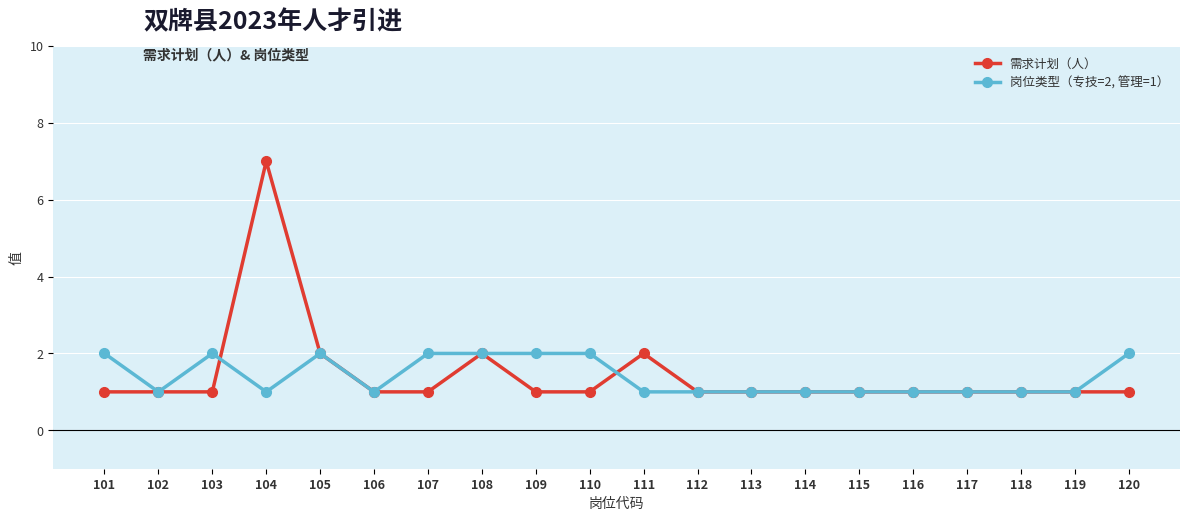

Which series has the largest range (max minus min)?

需求计划（人）